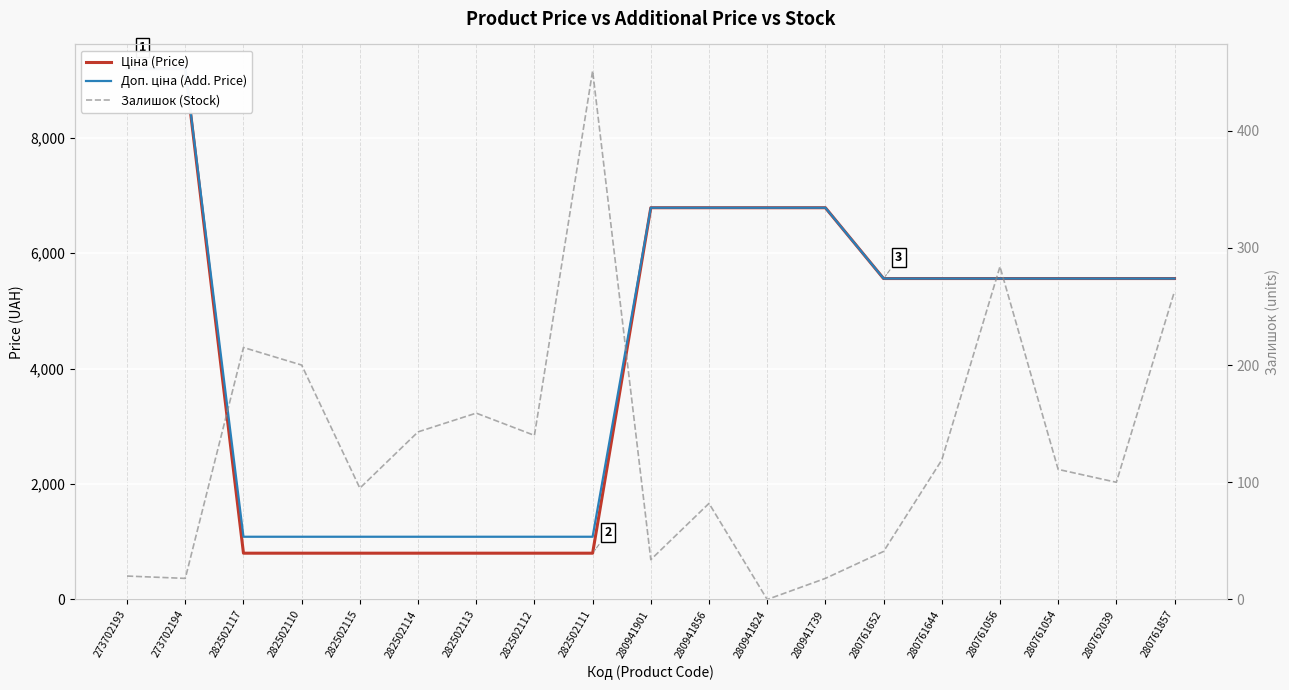

True or false: Доп. ціна (Add. Price) and Залишок (Stock) intersect in this chart.

False